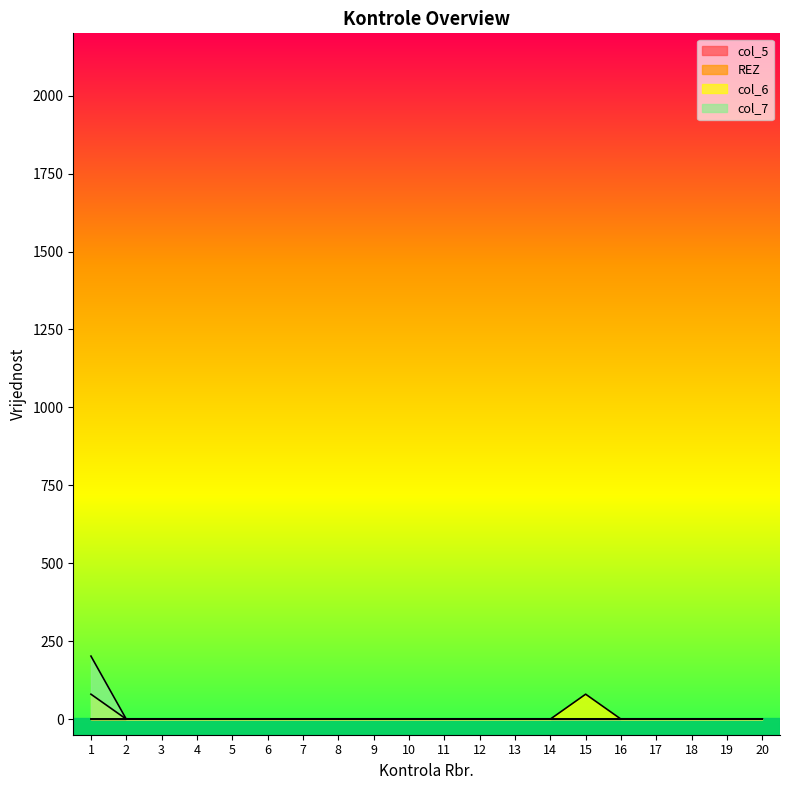

Does the chart display data point markers on the line(s)?

No